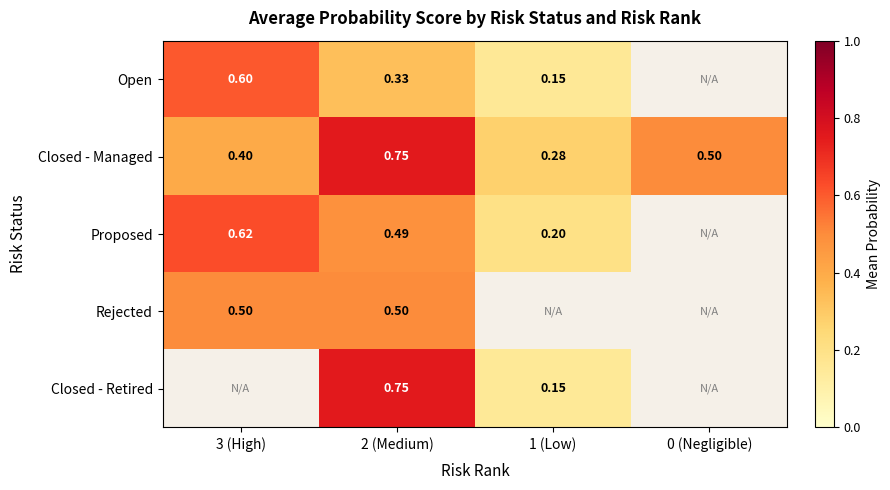

Between 0 (Negligible) and 3 (High), which is larger?

3 (High)